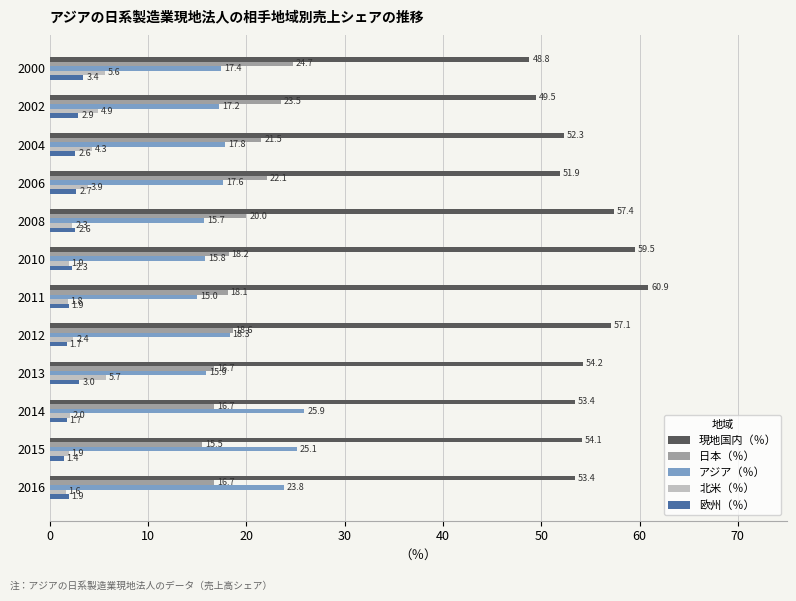

What is the difference between the second highest and minimum values in the 欧州（％） series?

1.6